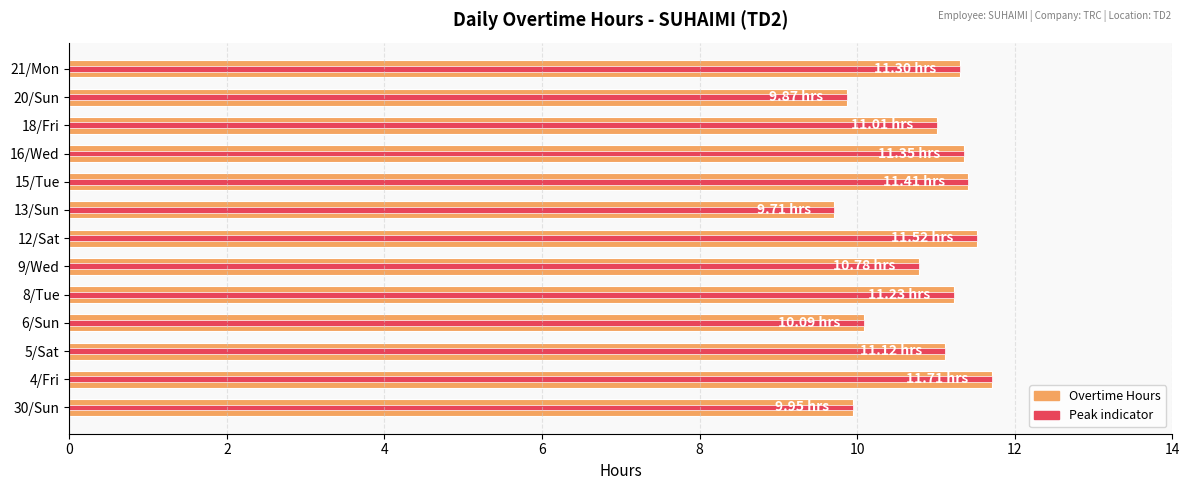

What is the minimum value shown in the chart?

9.7